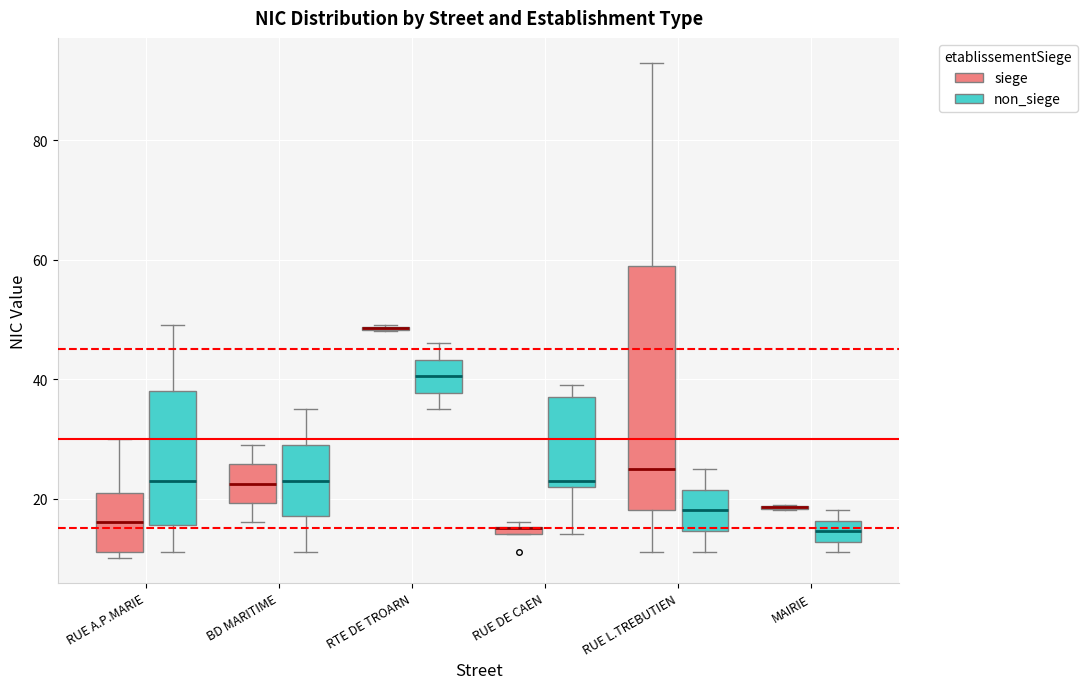

Where does the upper whisker of the box for BD MARITIME (non_siege) end on the y-axis? The values are not printed on the chart, so give them approximately, as read against the axis.

36